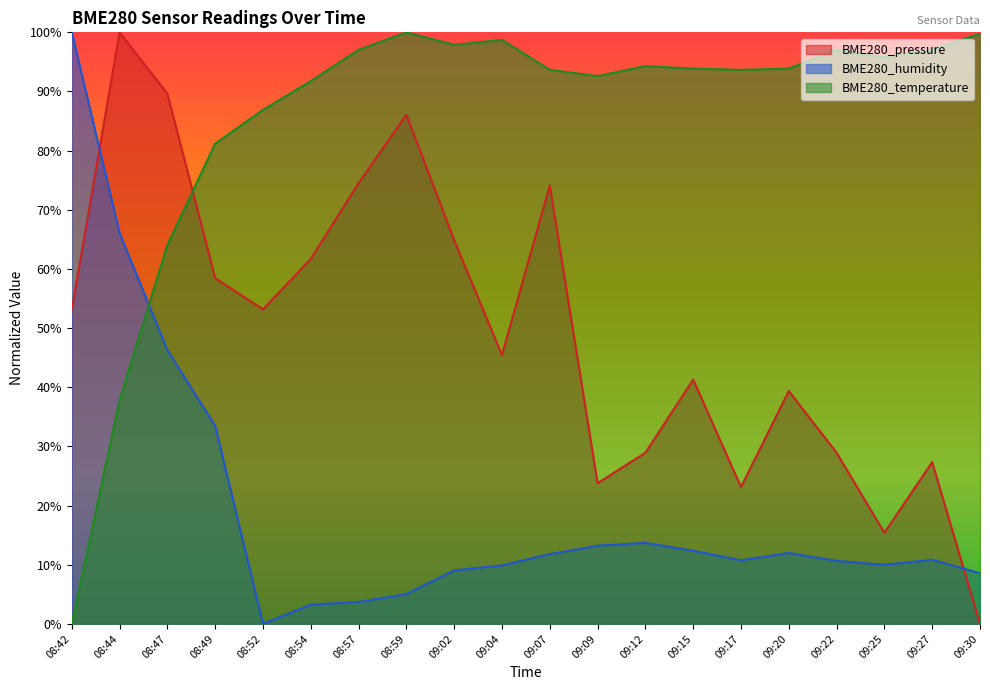

Reading right to left, list all the values displayed in this chart.

BME280_pressure: 0.0	27.3	15.4	28.9	39.4	23.1	41.3	28.9	23.8	74.1	45.4	64.9	86.1	74.5	61.7	53.2	58.5	89.6	100.0	53.1
BME280_humidity: 8.6	10.8	10.0	10.6	12.0	10.7	12.4	13.7	13.2	11.8	9.9	9.0	5.0	3.7	3.2	0.0	33.5	46.3	66.1	100.0
BME280_temperature: 99.8	97.0	95.8	97.0	93.9	93.7	93.9	94.3	92.6	93.7	98.7	97.9	100.0	97.0	91.8	86.9	81.2	64.1	37.8	0.0